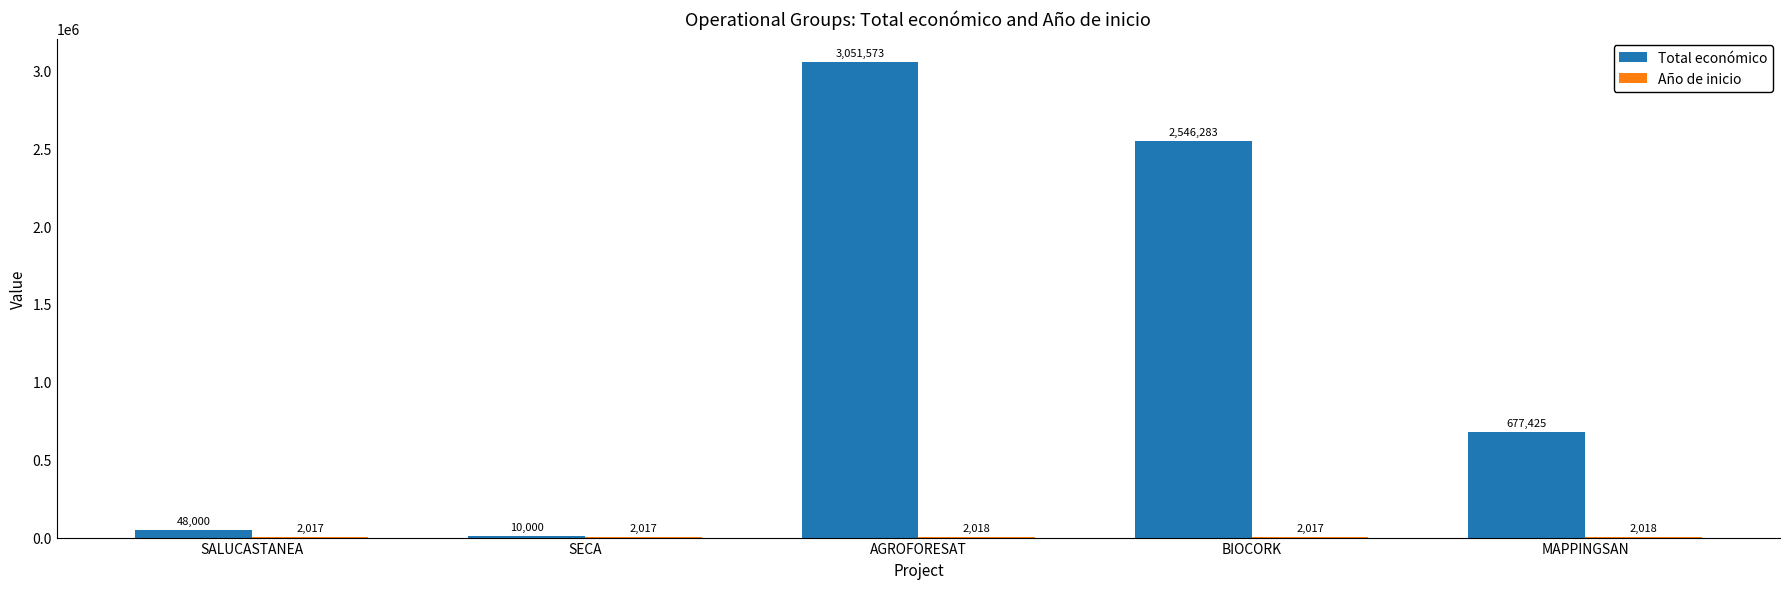

Which label corresponds to the largest value in the chart?

AGROFORESAT